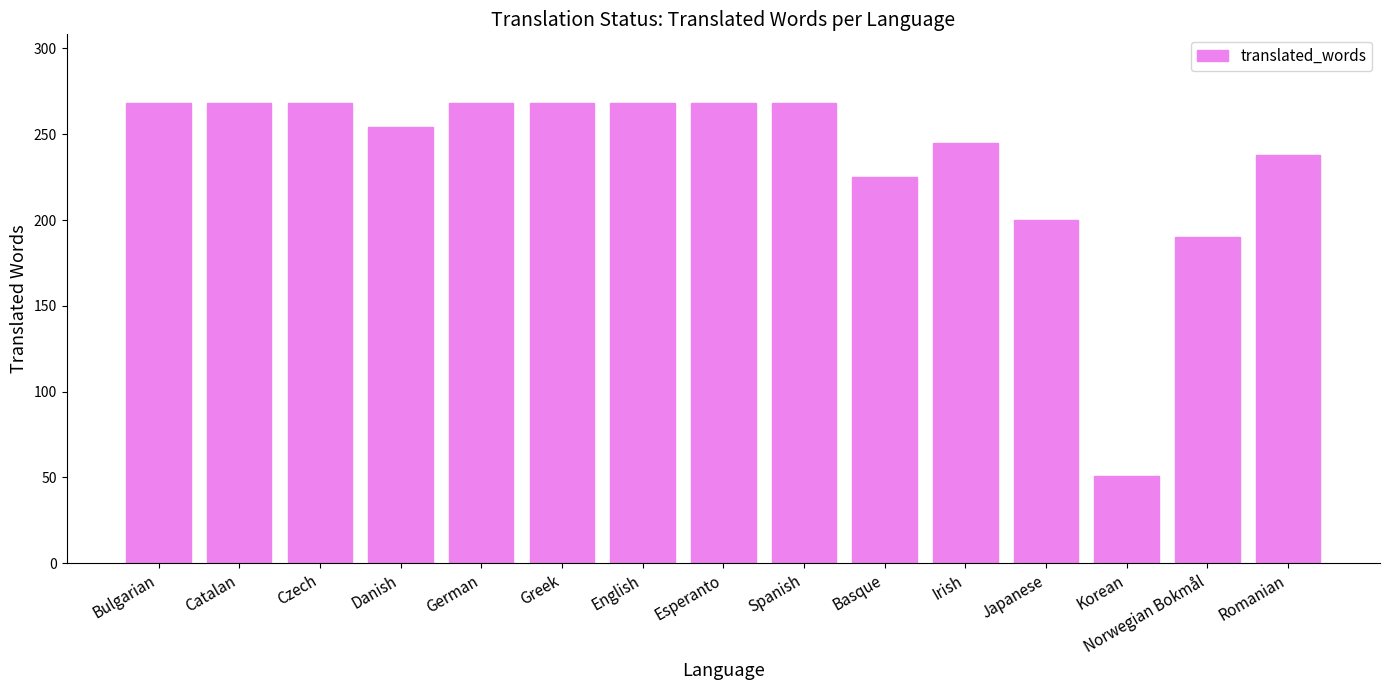

Is it true that the value at Romanian is 90?

False